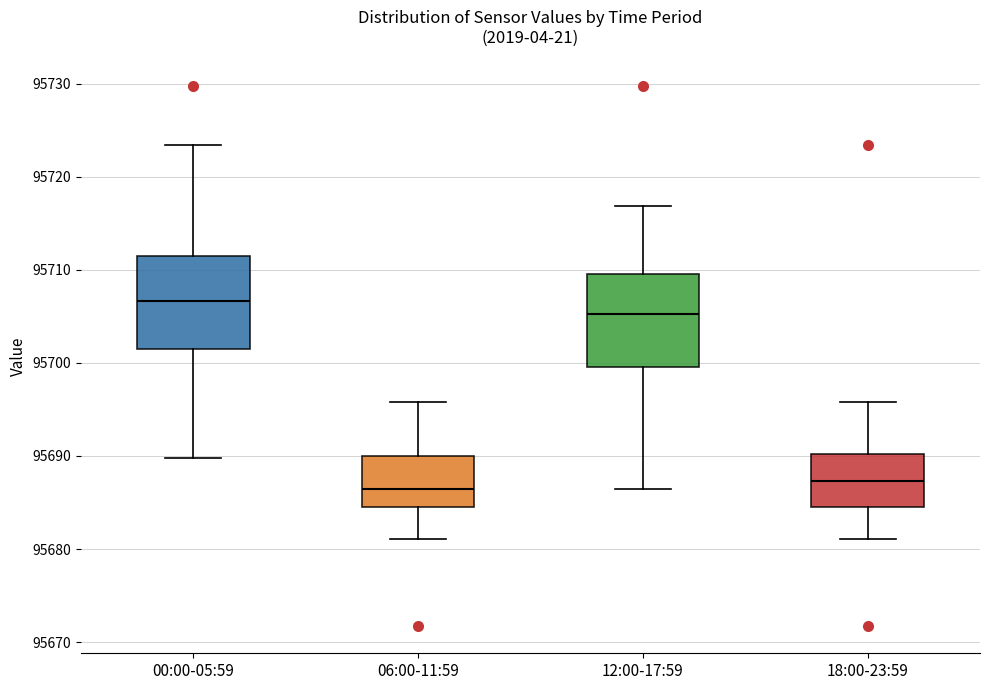

Reading left to right, transcribe this box plot: for each box, give where its median line is, the range the box spans, and where its two whiskers end, as read against the y-axis. The values are not printed on the chart, so give them approximately, as read against the axis.

00:00-05:59: median 95707, box 95702 to 95712, whiskers 95690 to 95723
06:00-11:59: median 95686, box 95684 to 95690, whiskers 95681 to 95696
12:00-17:59: median 95705, box 95700 to 95710, whiskers 95686 to 95717
18:00-23:59: median 95687, box 95684 to 95690, whiskers 95681 to 95696